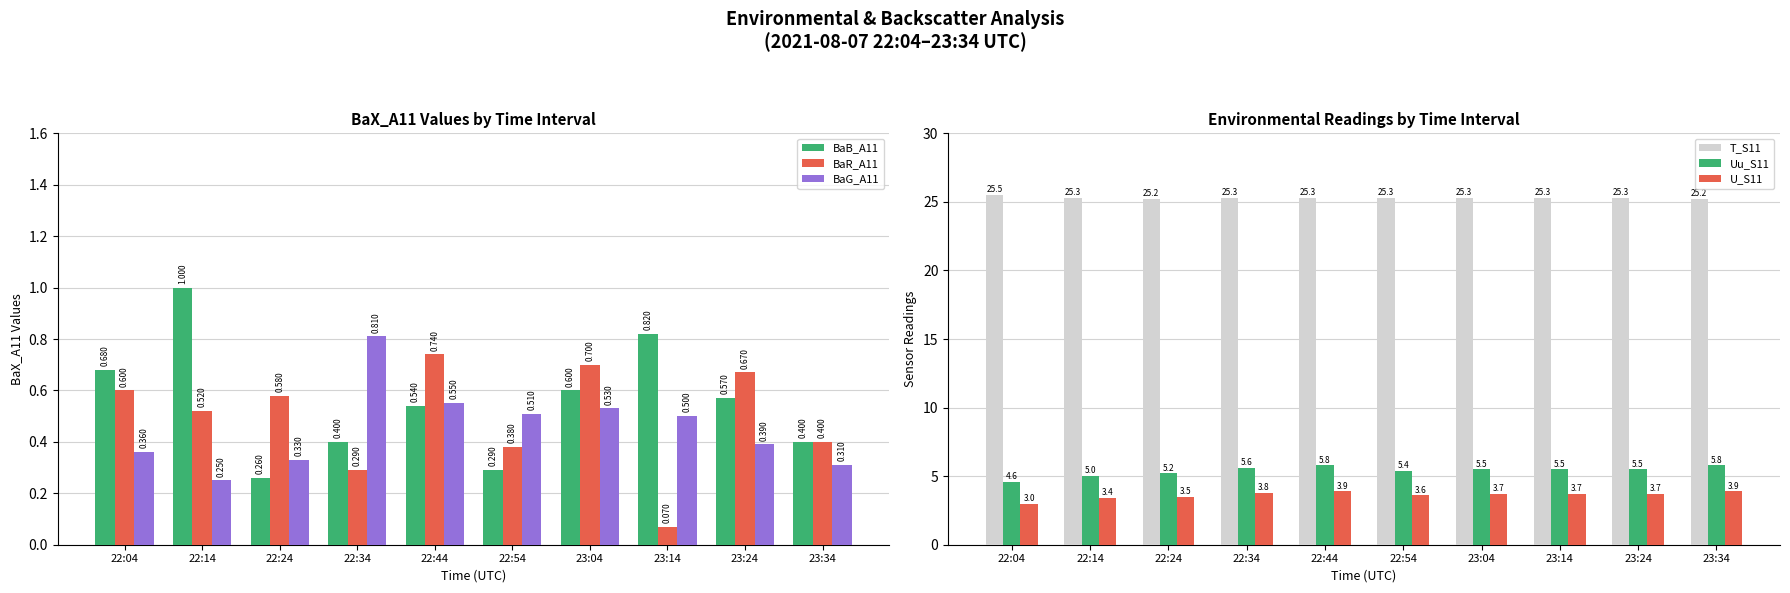

What are all the series names shown in the legend?

BaB_A11, BaR_A11, BaG_A11, T_S11, Uu_S11, U_S11